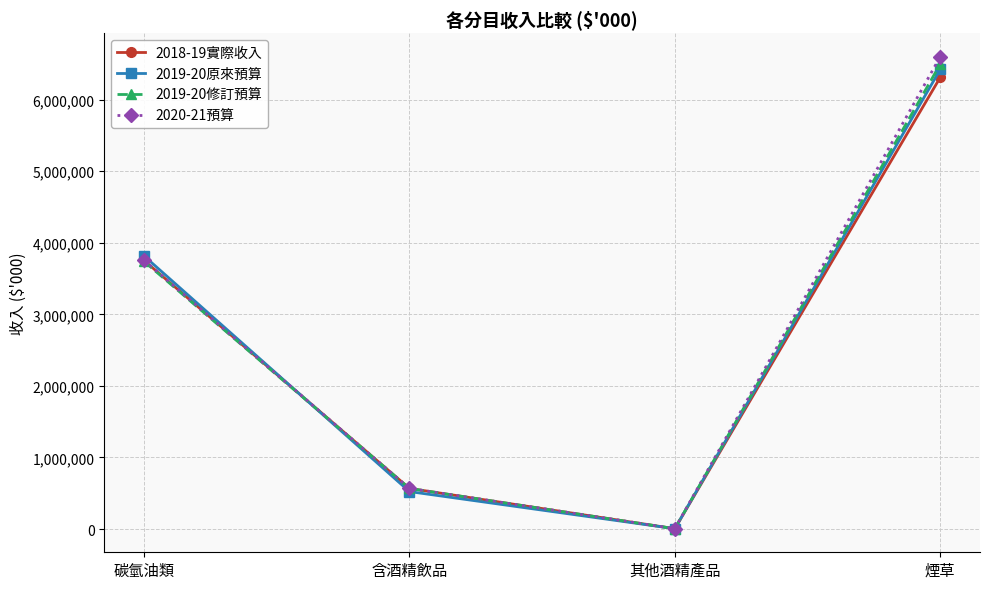

Which category has the highest value in the 2020-21預算 series?

煙草